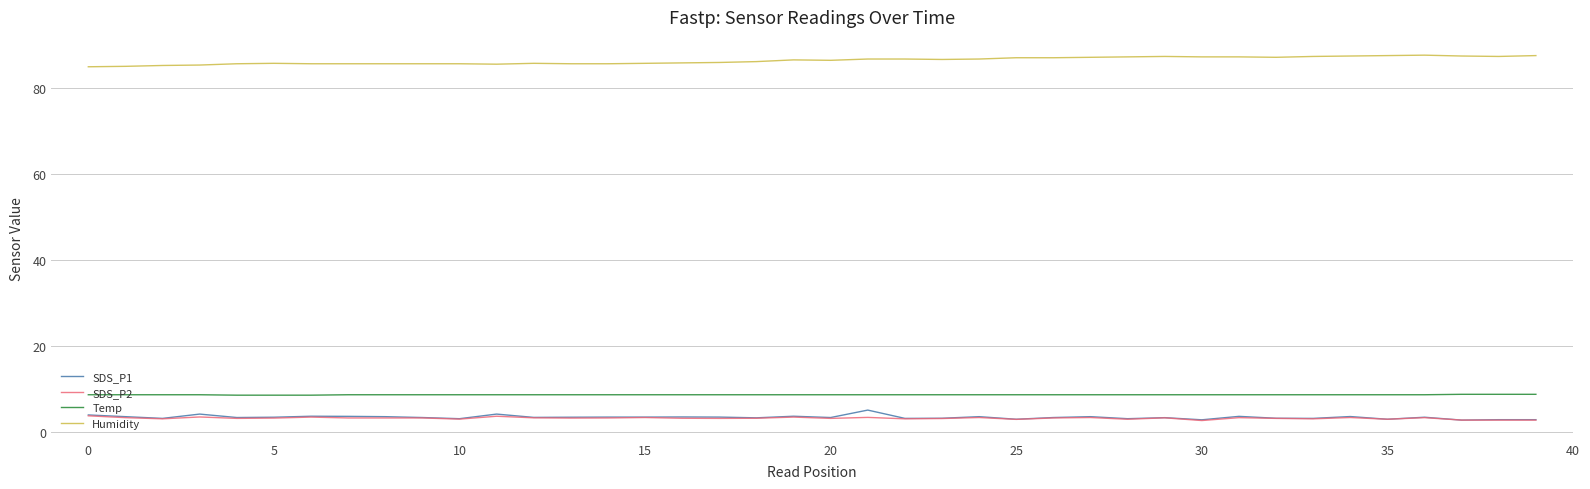

What is the smallest value displayed?

2.6